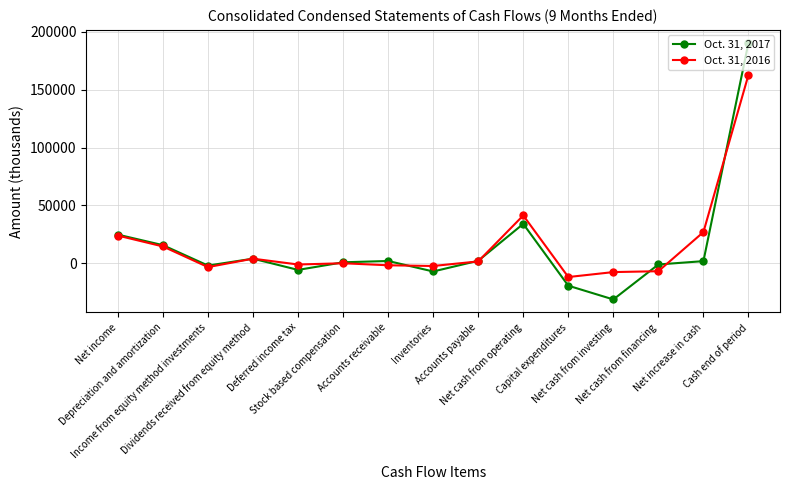

What is the spread (max minus min) of values at Net cash from investing?

23623